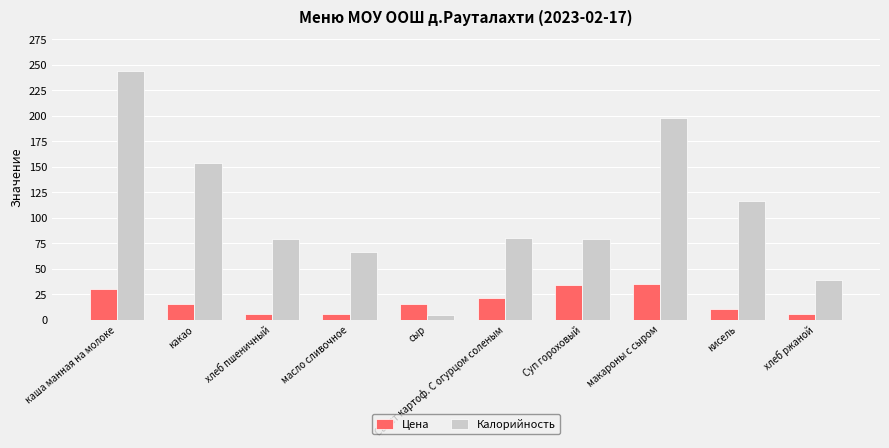

Which series has the largest total across all categories?

Калорийность